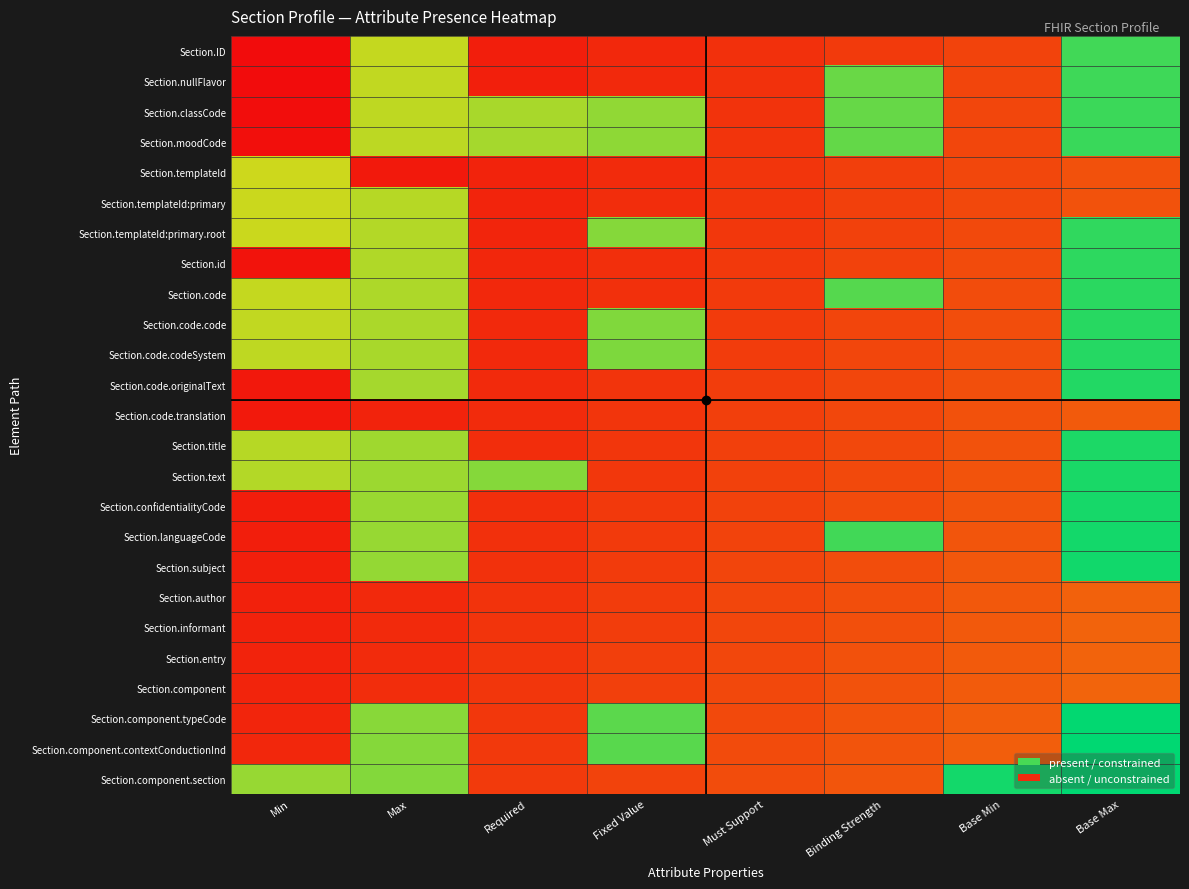

What is the total value across all series at Must Support?

4.1